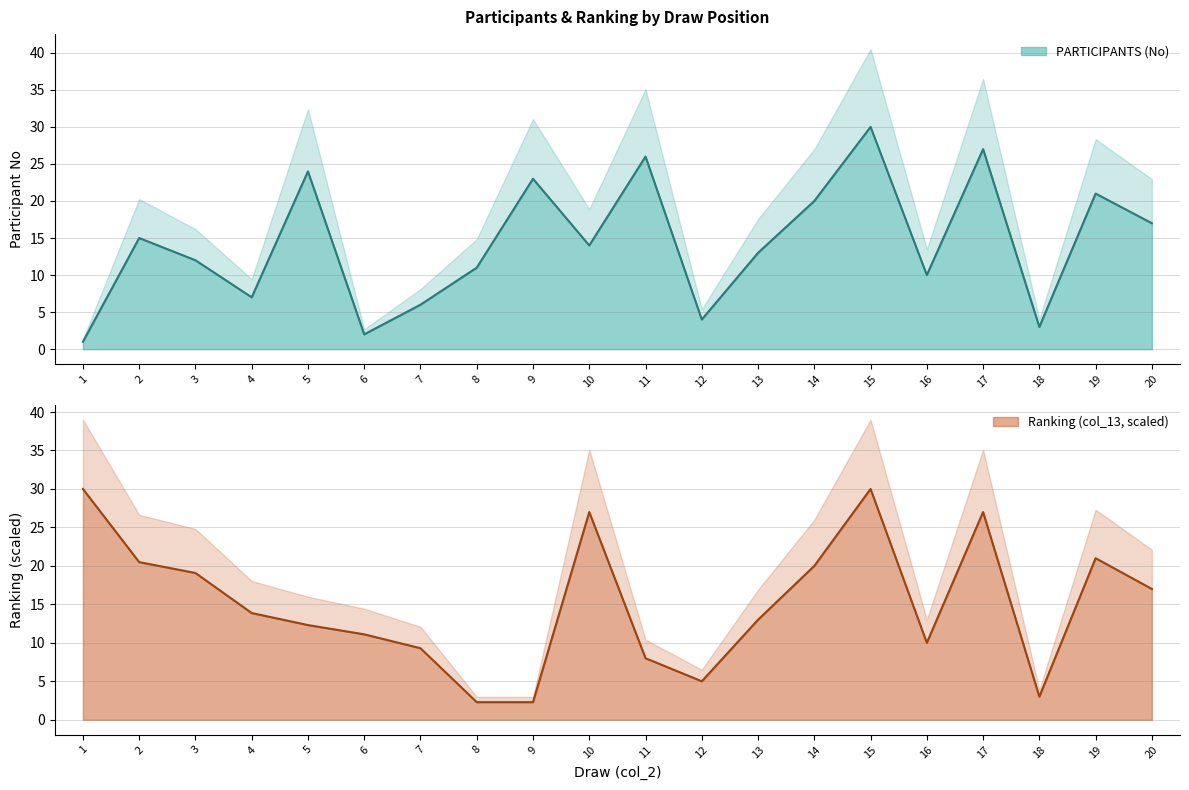

Reading left to right, what are all the values shown in this chart?

1=1	2=15	3=12	4=7	5=24	6=2	7=6	8=11	9=23	10=14	11=26	12=4	13=13	14=20	15=30	16=10	17=27	18=3	19=21	20=17